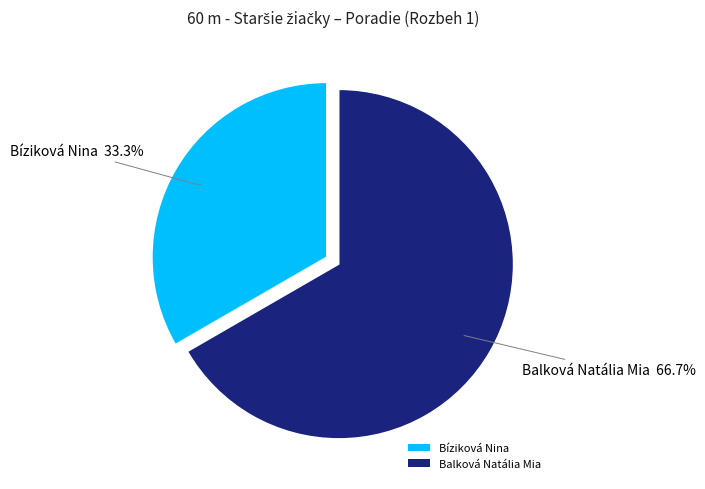

True or false: Bíziková Nina accounts for 33% of the total.

True